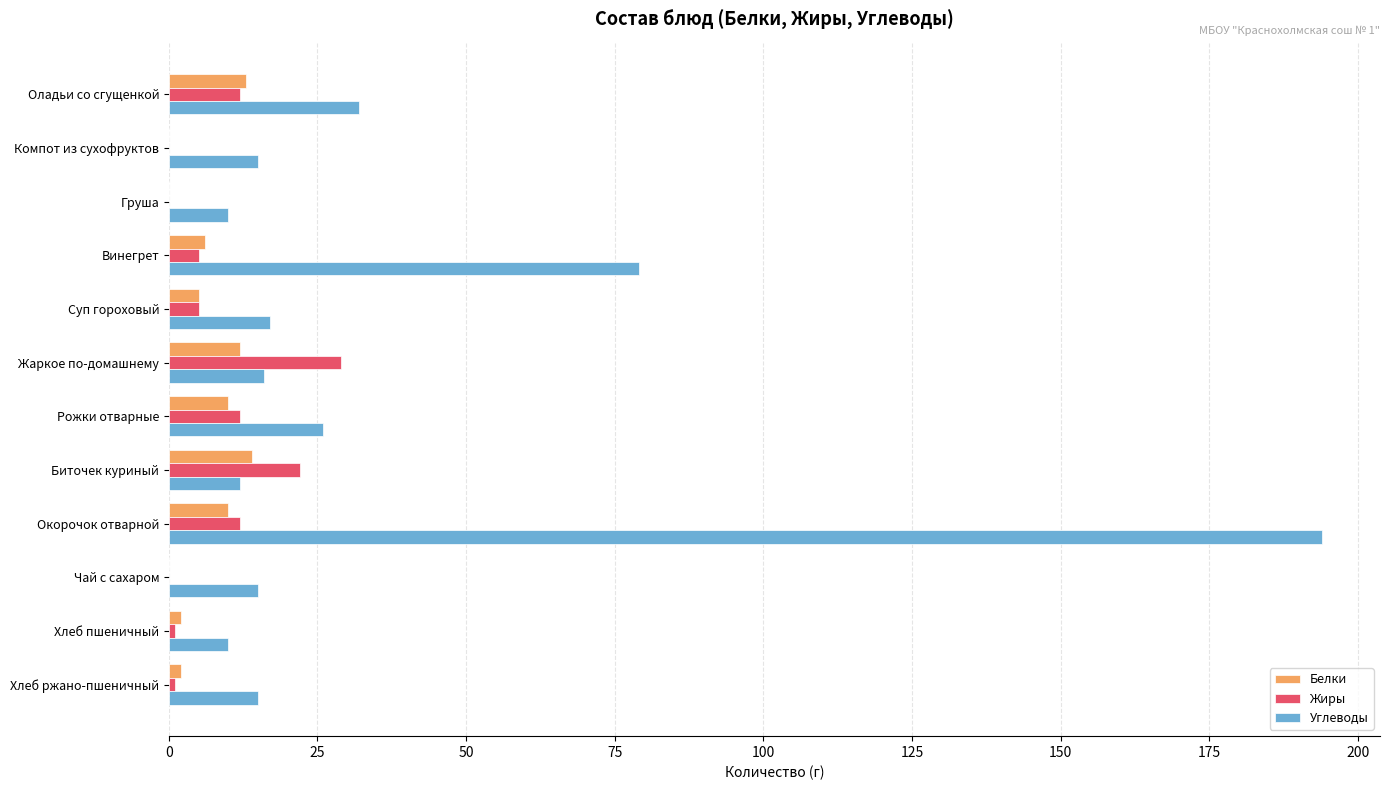

Is it true that Белки equals 13 at Оладьи со сгущенкой?

True